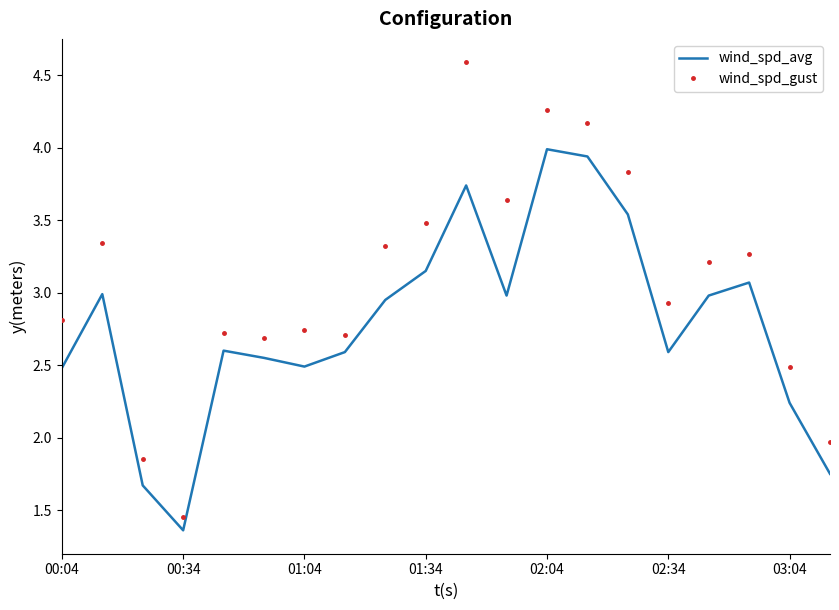

What is the difference between the maximum and minimum values in the wind_spd_avg series?

2.6